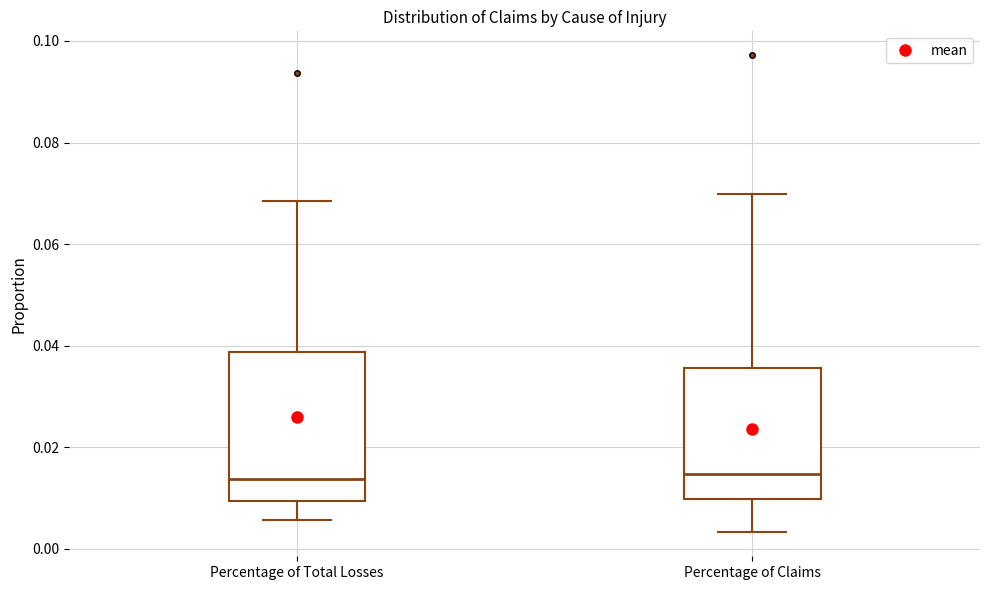

Reading left to right, read every box against the y-axis: the position of its median line, the range the box covers, and the ends of its whiskers. The values are not printed on the chart, so give them approximately, as read against the axis.

Percentage of Total Losses: median 0.014, box 0.010 to 0.038, whiskers 0.006 to 0.068
Percentage of Claims: median 0.014, box 0.010 to 0.036, whiskers 0.004 to 0.070